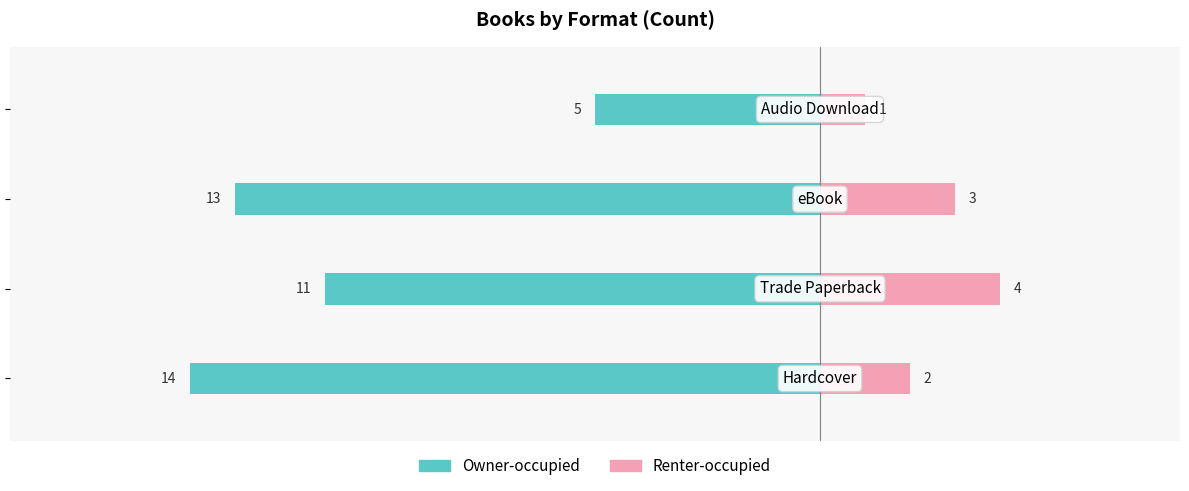

Which has a higher value, −5 or −15?

−5